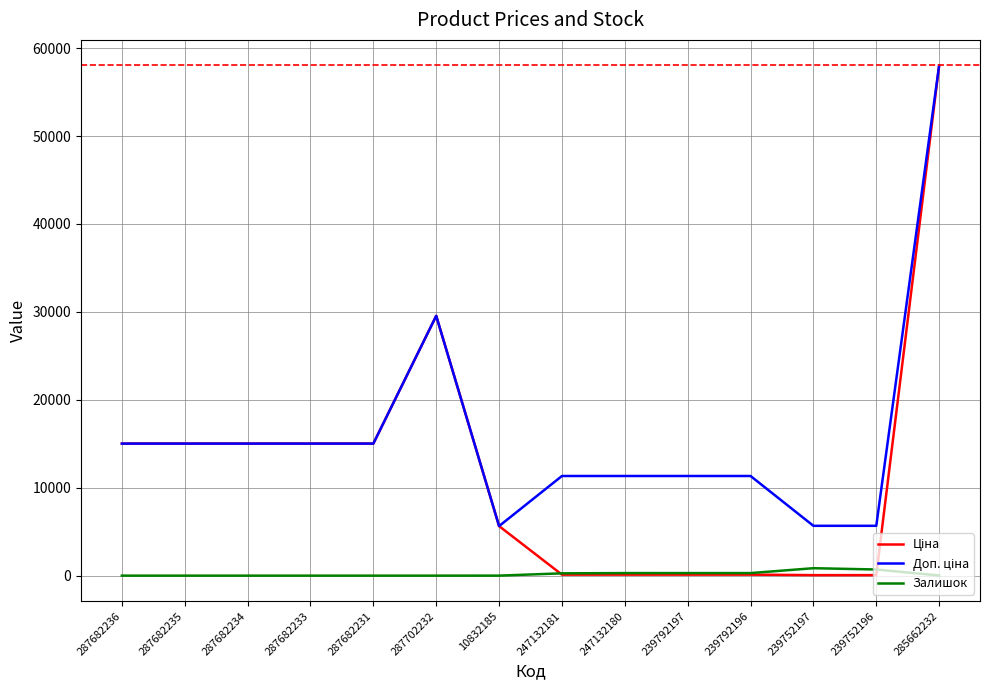

What is the difference between the highest and lowest values at 287682234?

15019.2